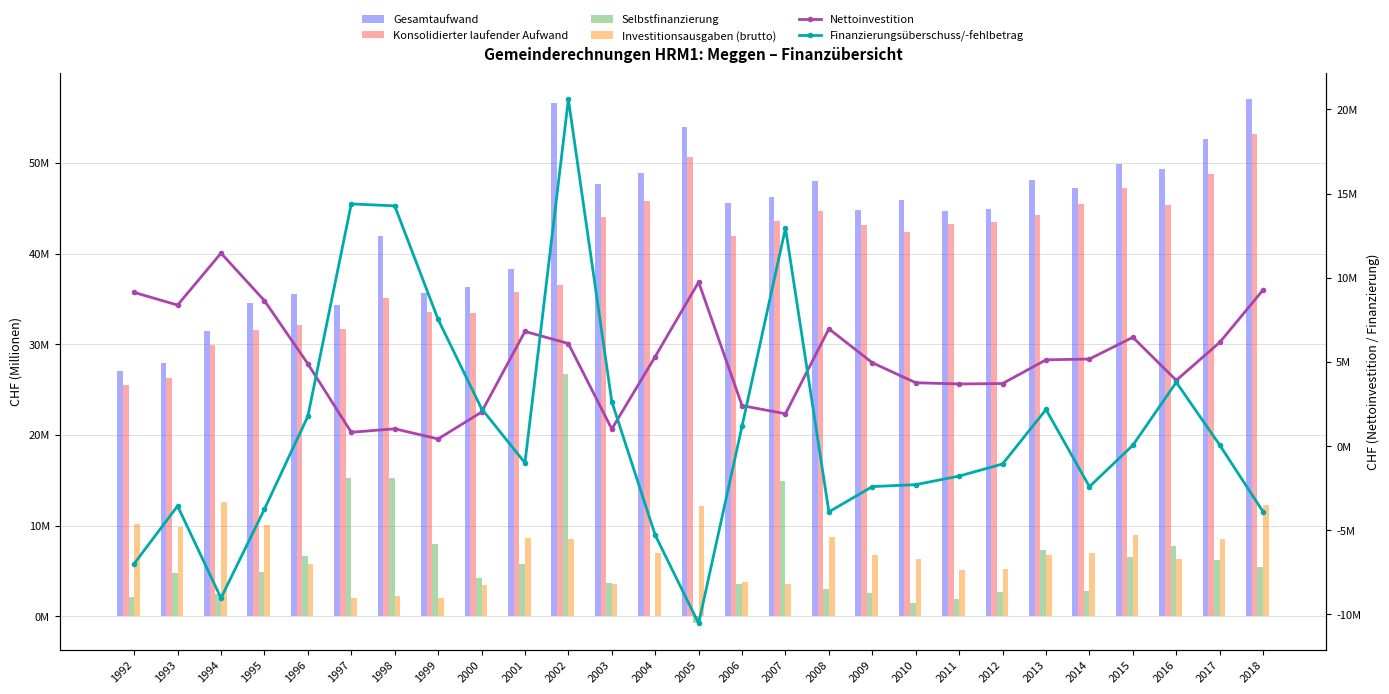

What is the difference between the highest and lowest values at 2017?

52638178